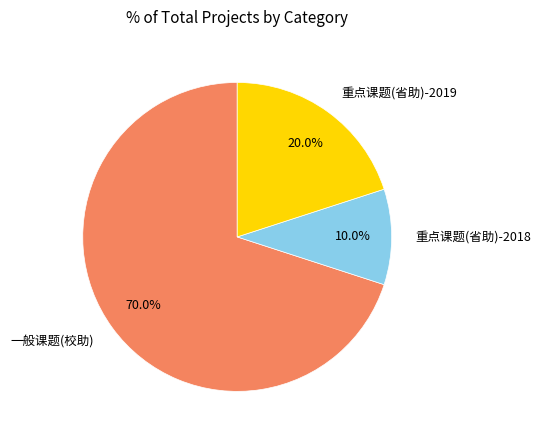

To the nearest percent, what percentage of the pie is 一般课题(校助)?

70%